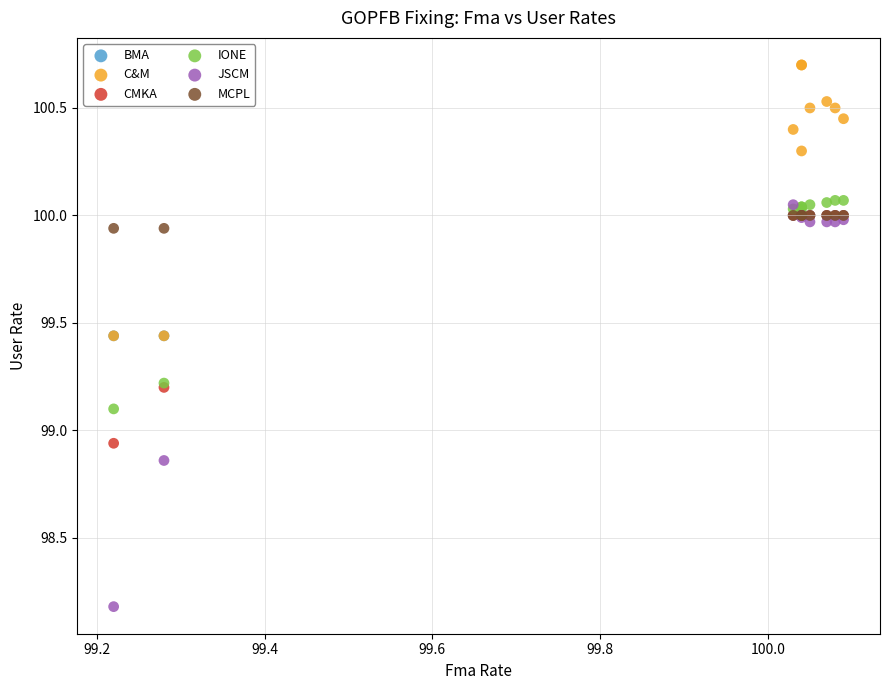

What are all the series names shown in the legend?

BMA, C&M, CMKA, IONE, JSCM, MCPL